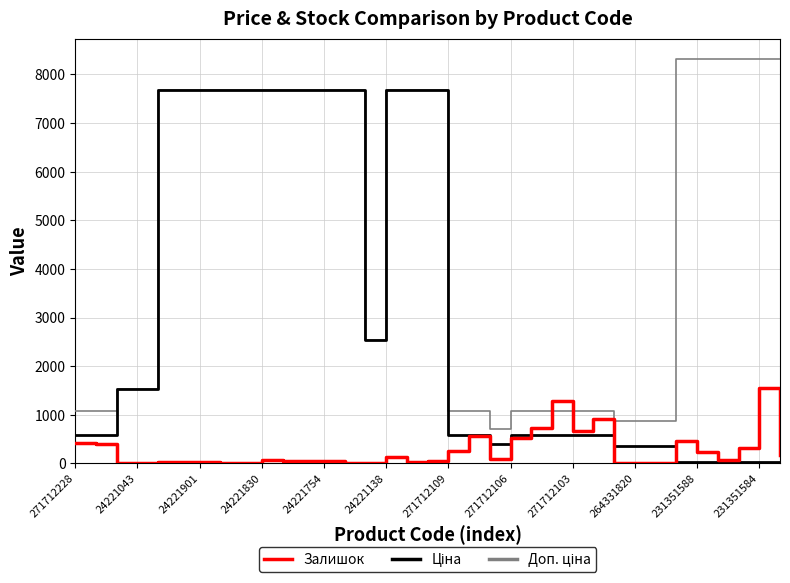

What is the maximum value shown in the chart?

8322.0